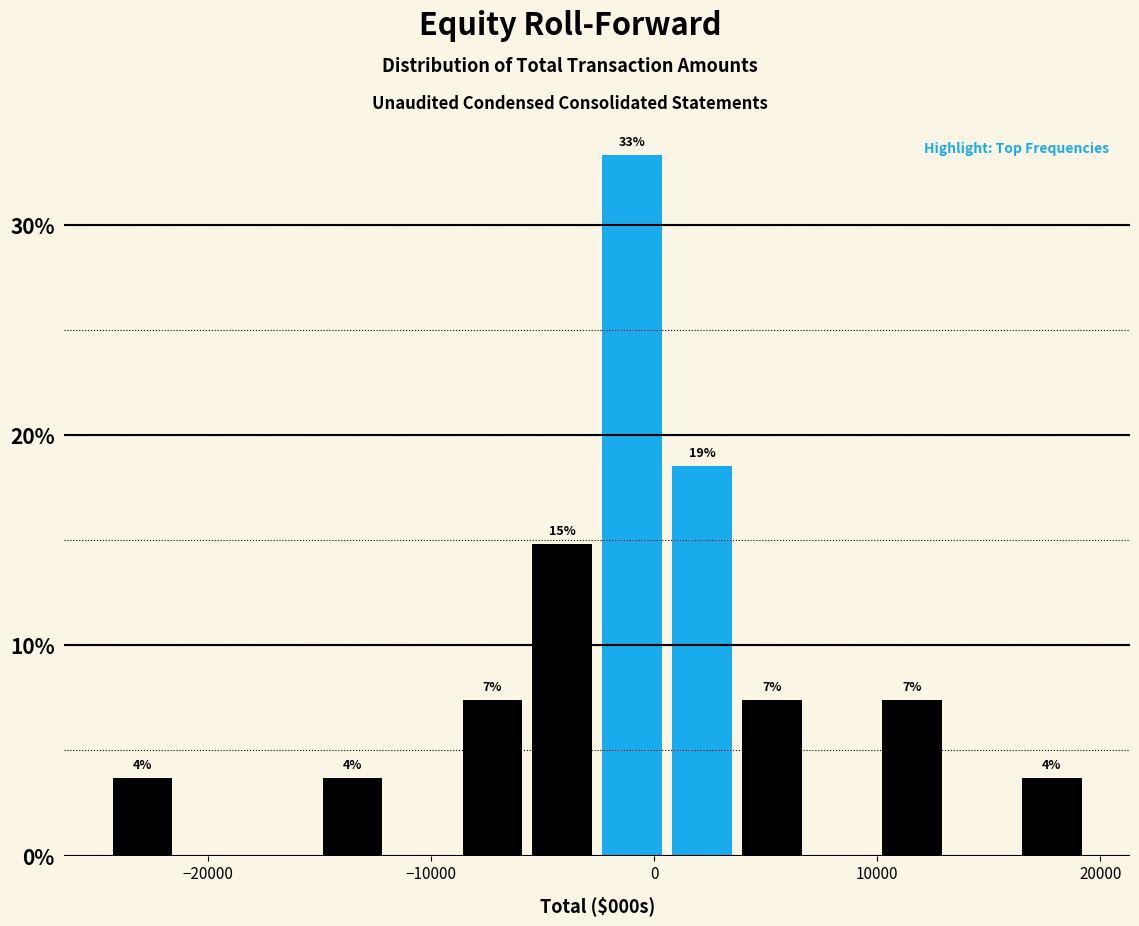

Read against the x-axis, roughly where is the centre of the tallest bar?

-1000